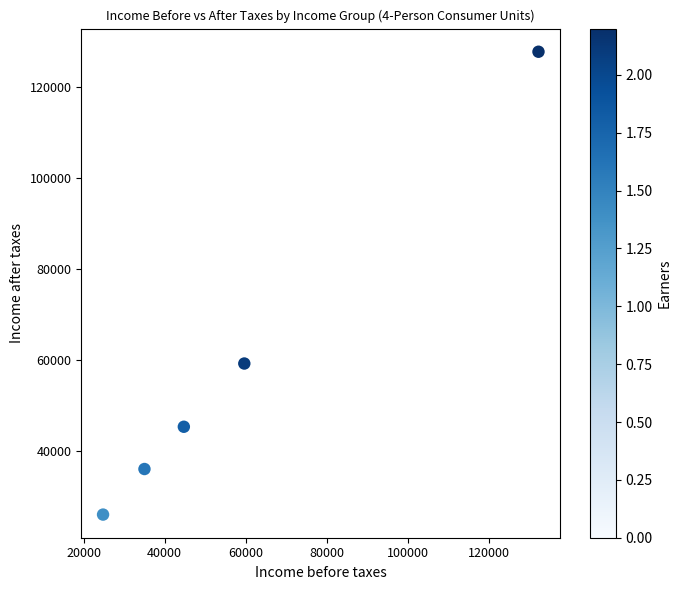

What is the range of X values (max minus min)?

107405